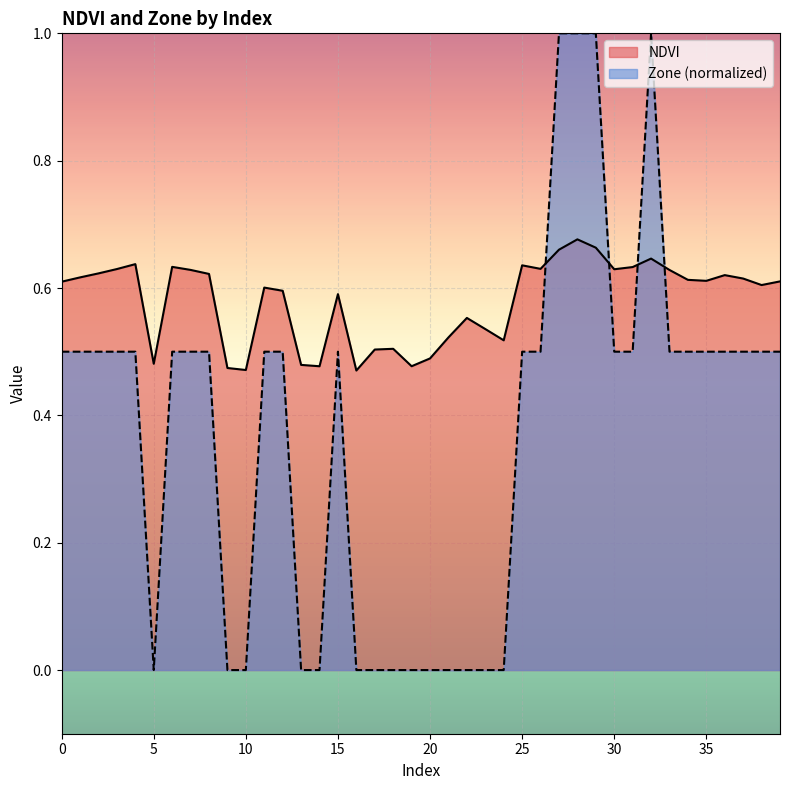

List the series in order of their overall mean, highest first.

NDVI, Zone (normalized)